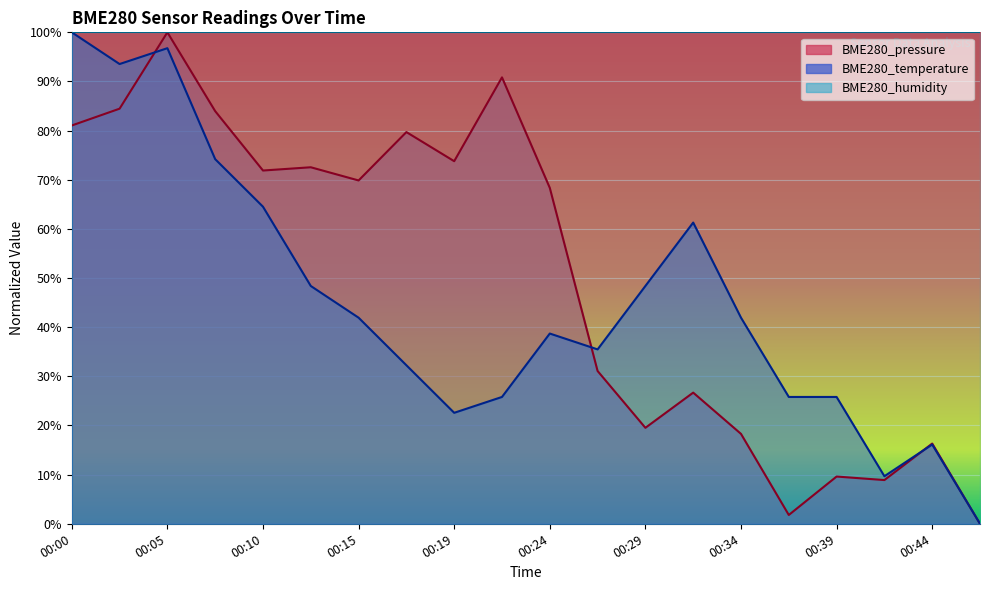

Count the number of categories in the chart.

20